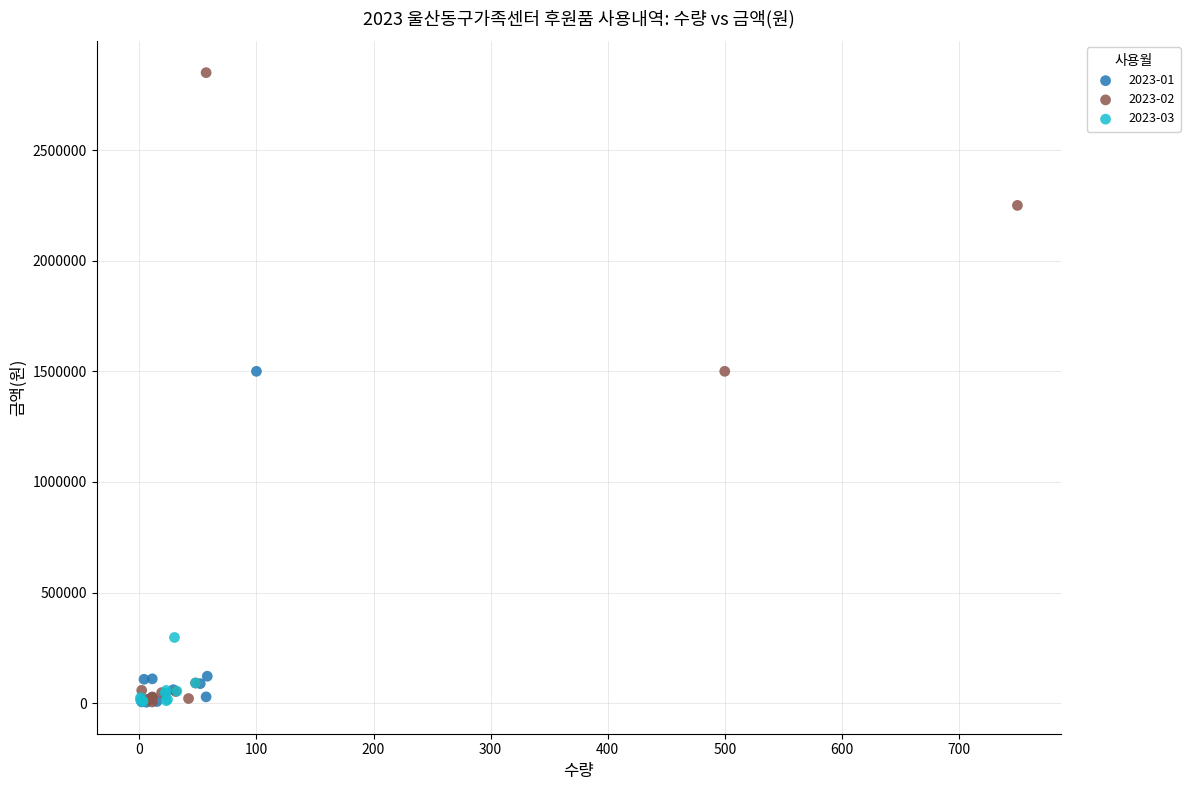

Which series has the largest Y range (max minus min)?

2023-02